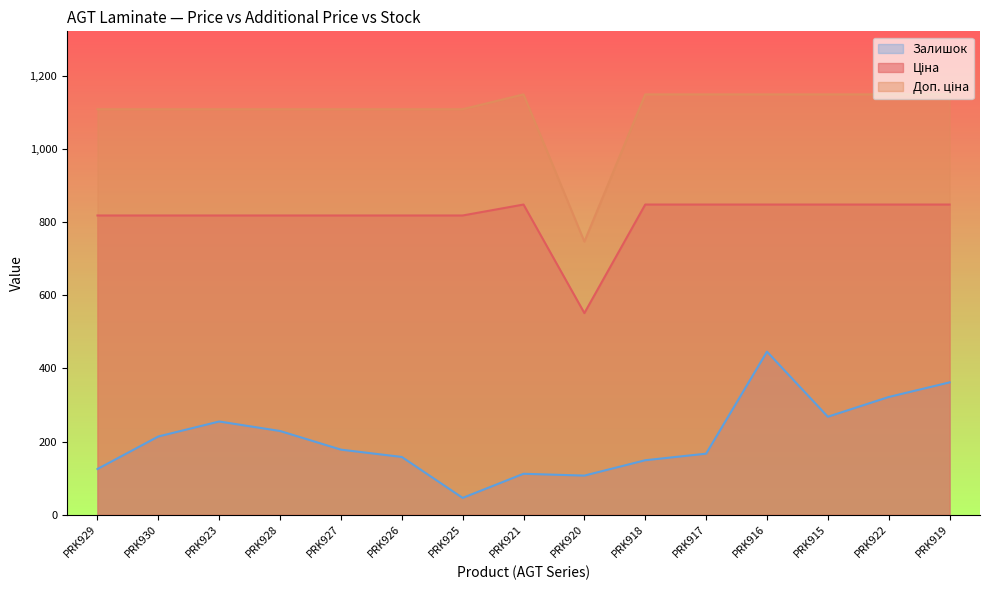

Where does the Ціна series first go above 818?

PRK929